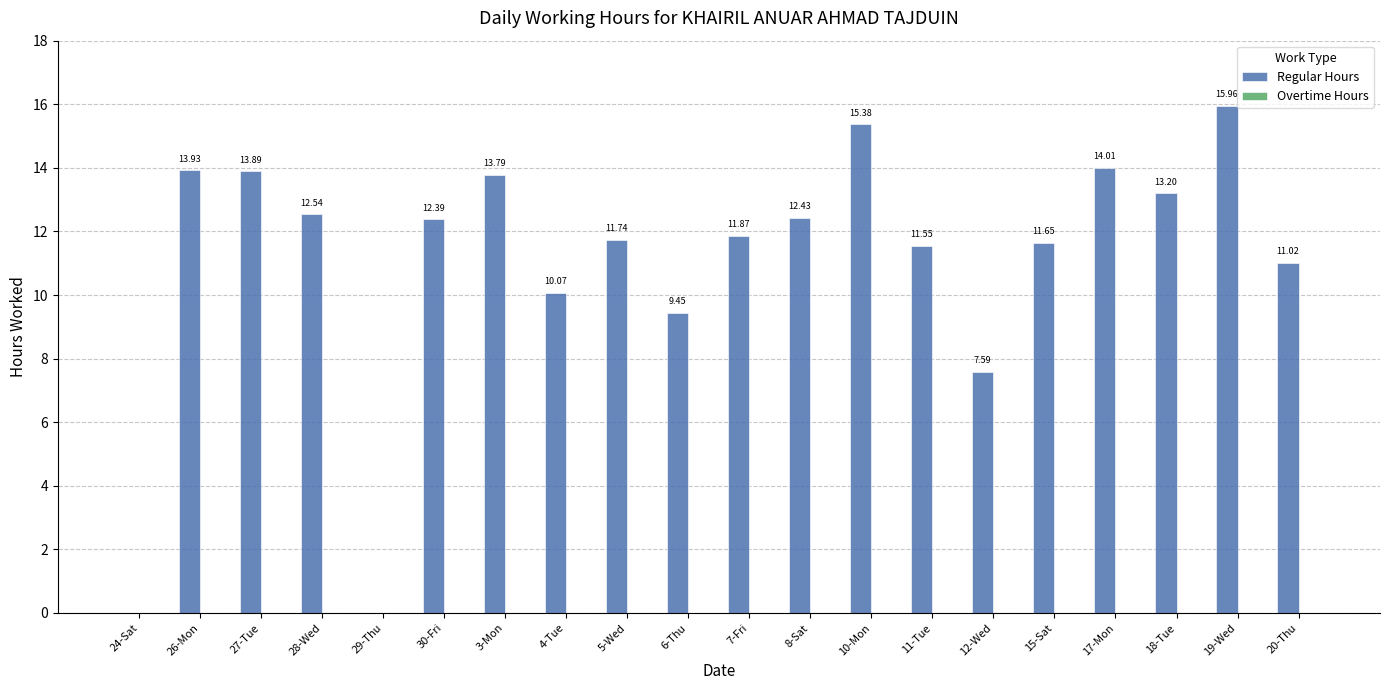

What is the sum of the values at 18-Tue and 11-Tue?

24.8